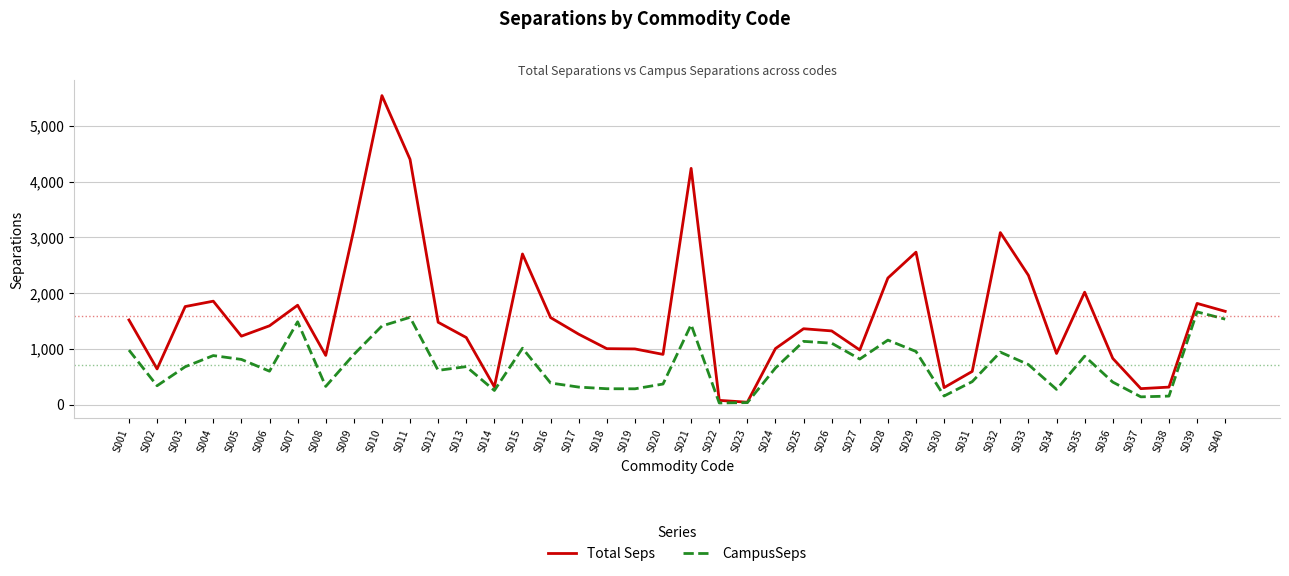

Is it true that Total Seps equals 3138.2 at S009?

True